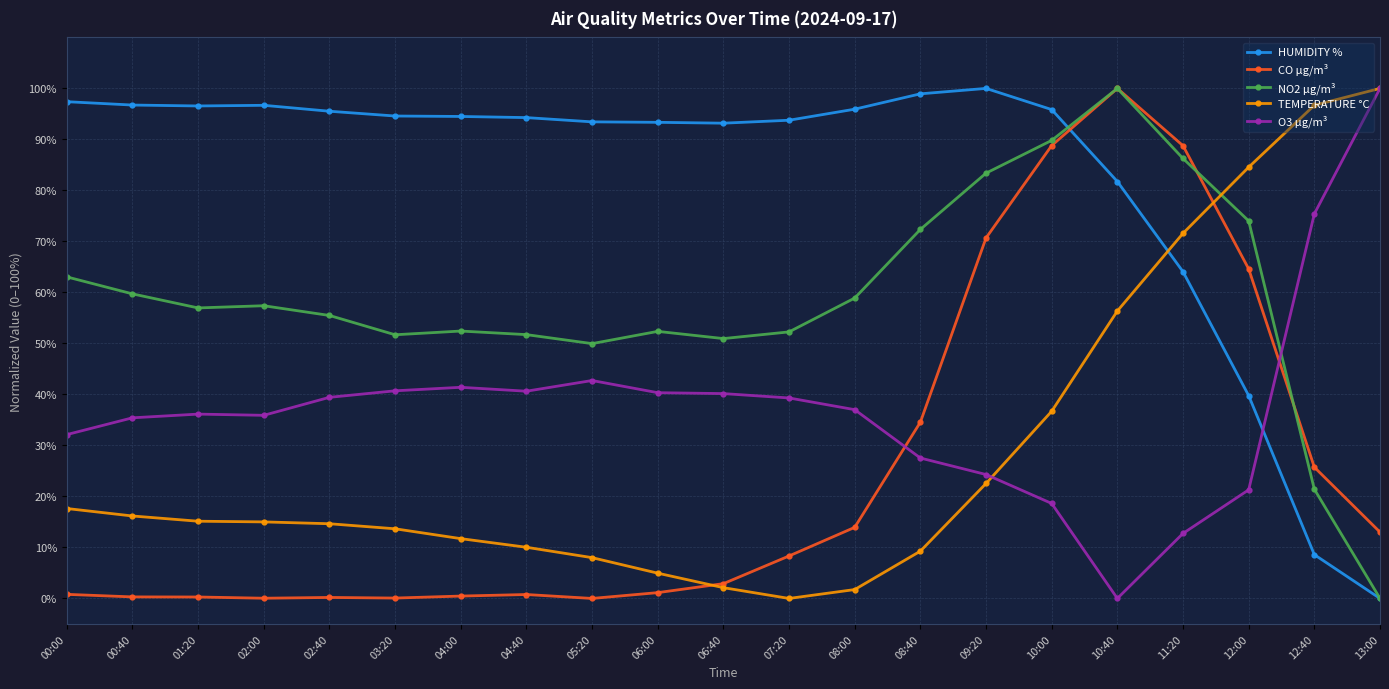

What position from the left is 01:20?

3